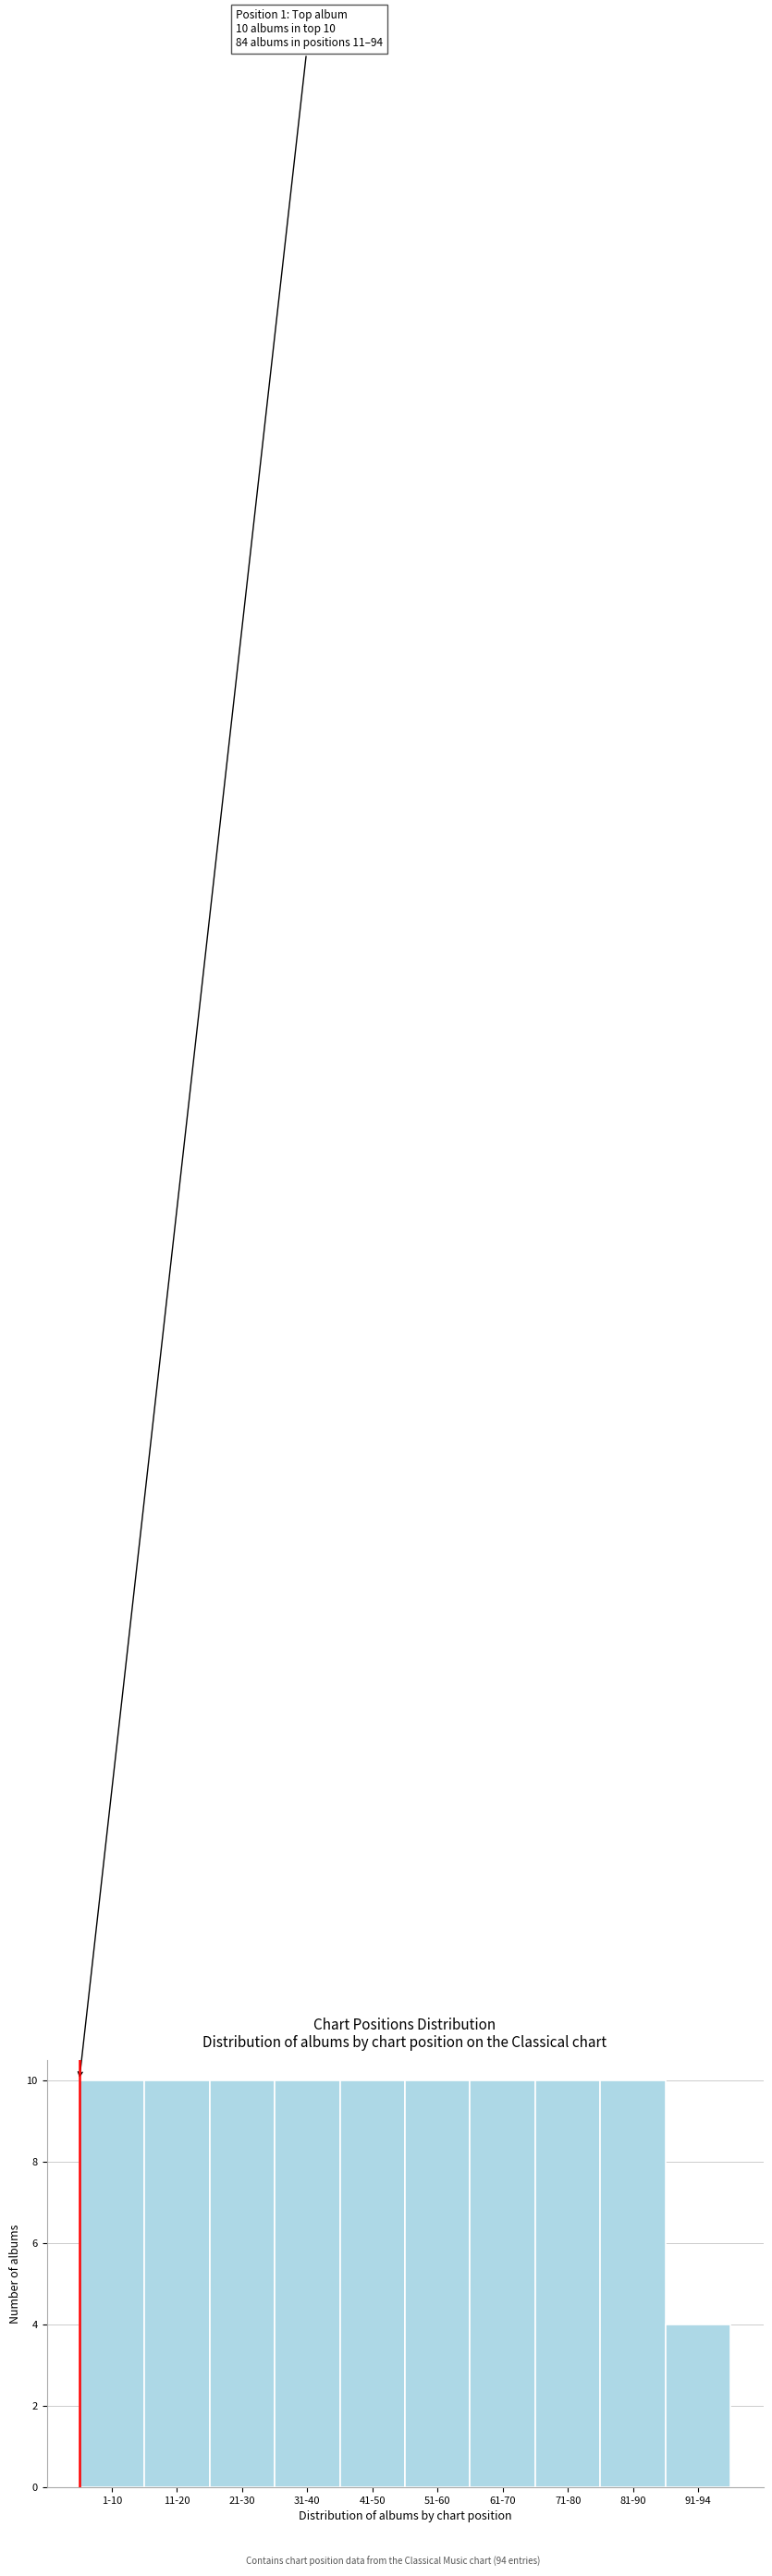

Reading left to right, transcribe all the data shown in this chart.

1-10=10	11-20=10	21-30=10	31-40=10	41-50=10	51-60=10	61-70=10	71-80=10	81-90=10	91-94=4